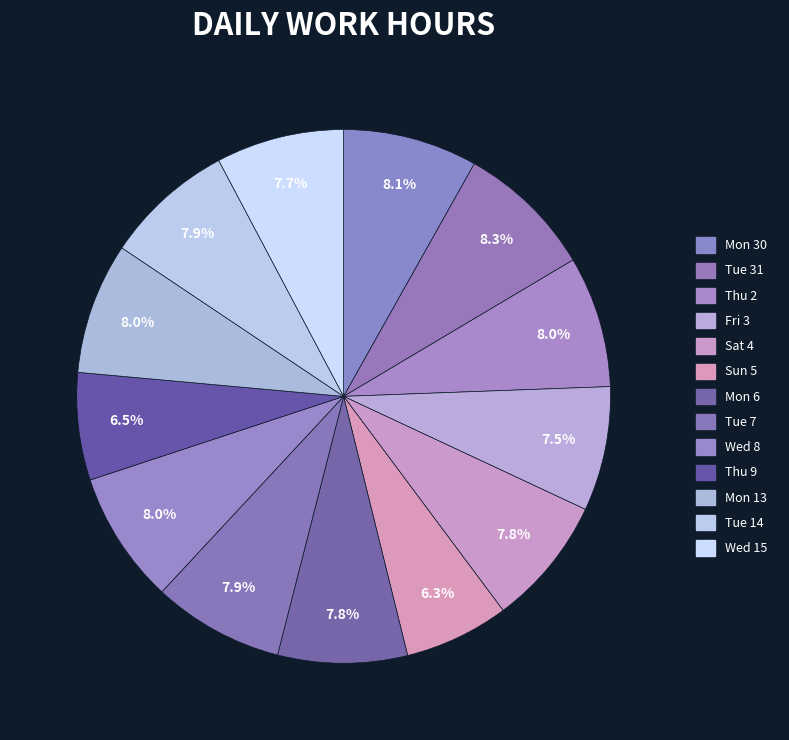

Is Tue 14 the majority of the pie?

No